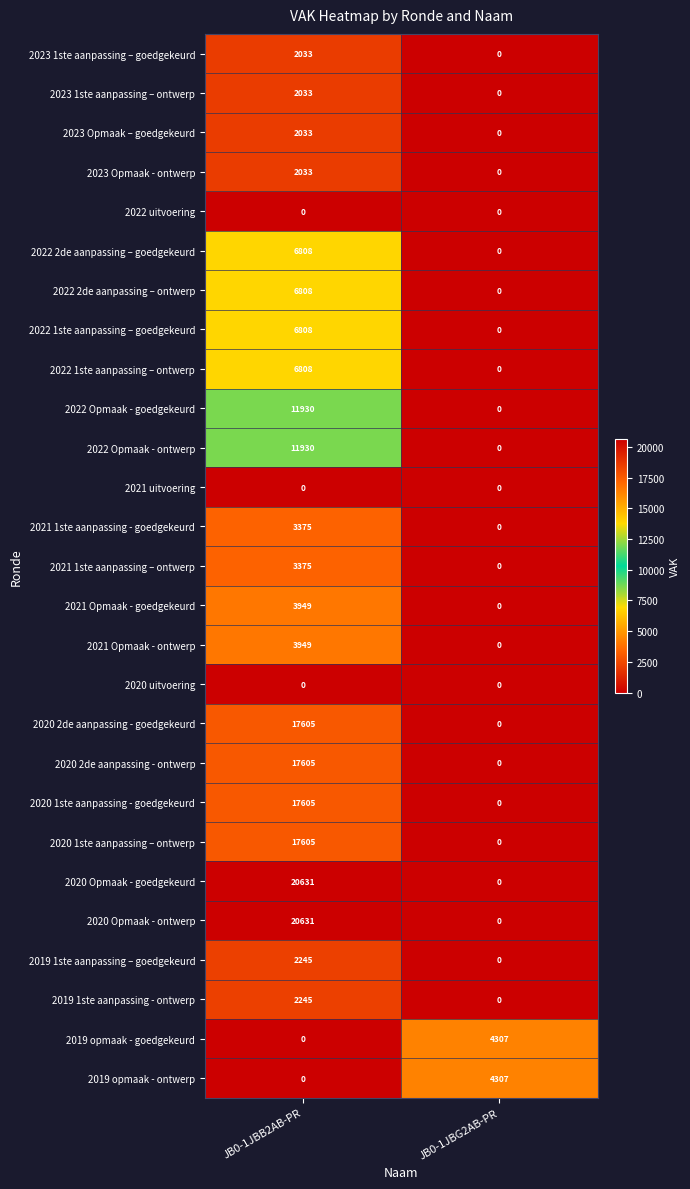

What is the total value across all series at JB0-1JBG2AB-PR?

8614